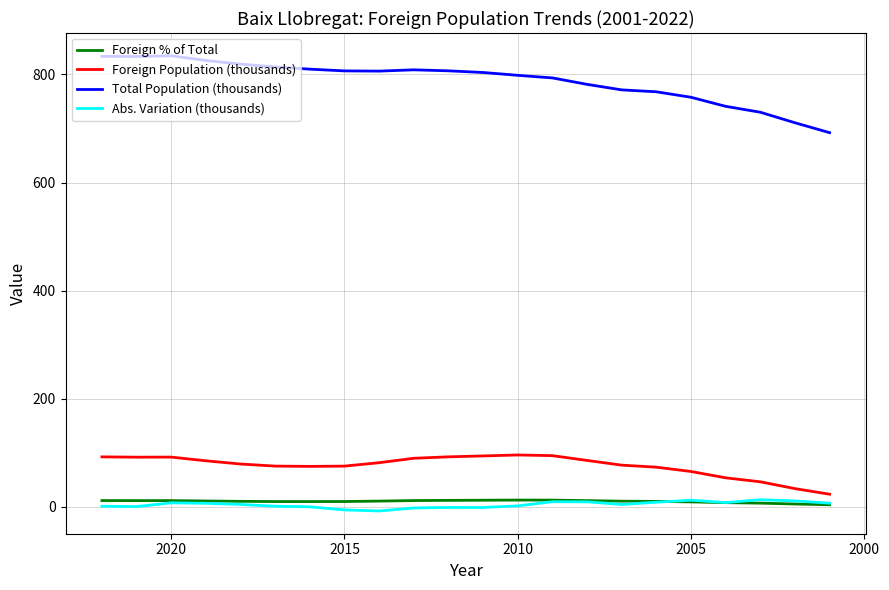

How many values in Abs. Variation (thousands) are above zero?

15